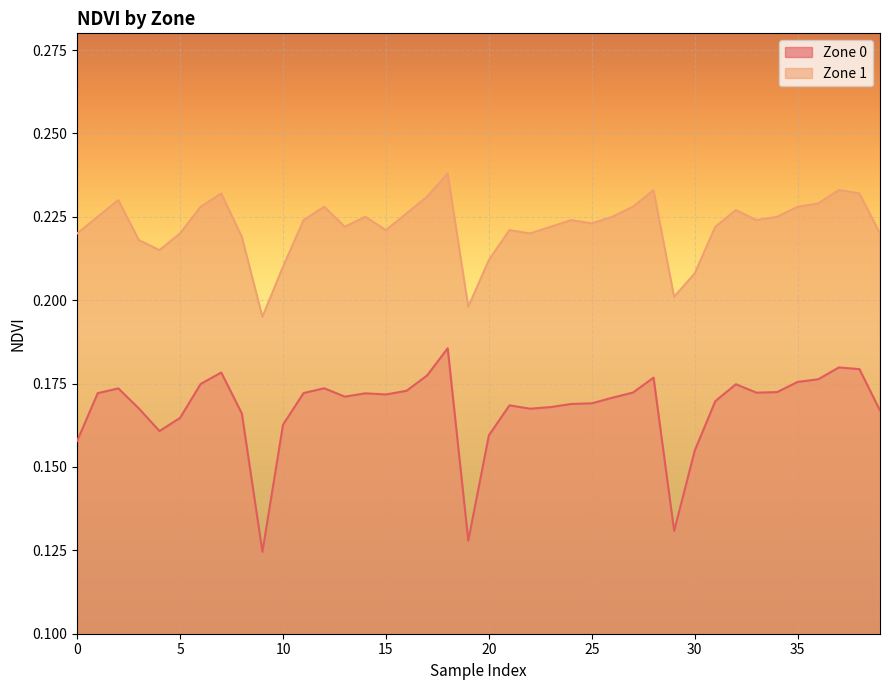

Which category has the highest value in the Zone 0 series?

18